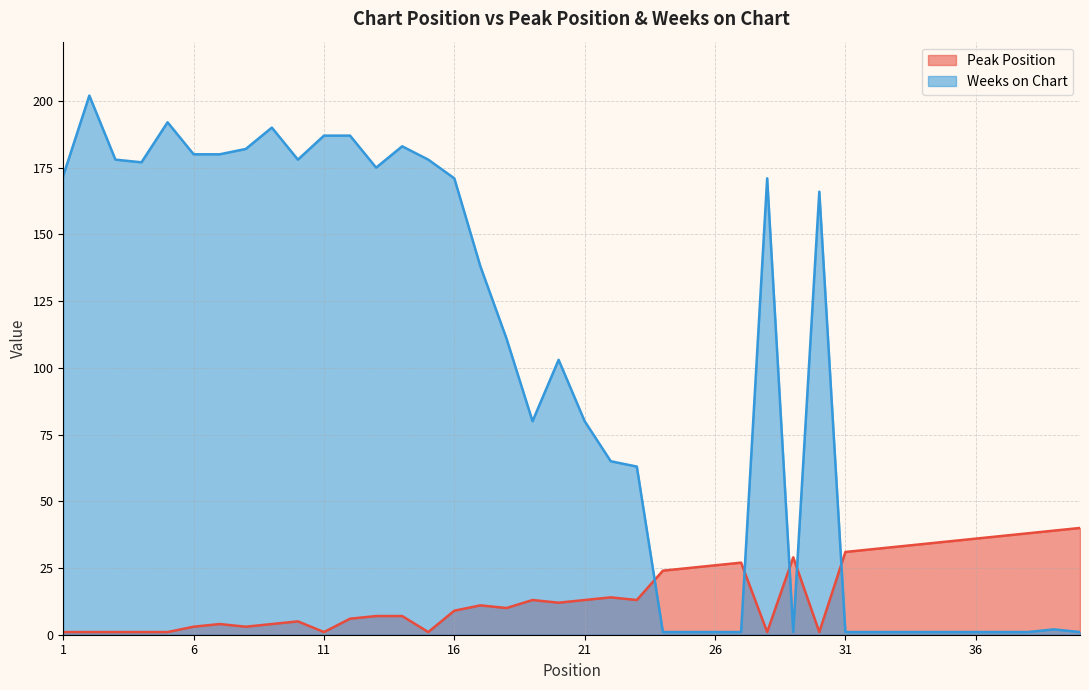

Does the chart have visible grid lines?

Yes